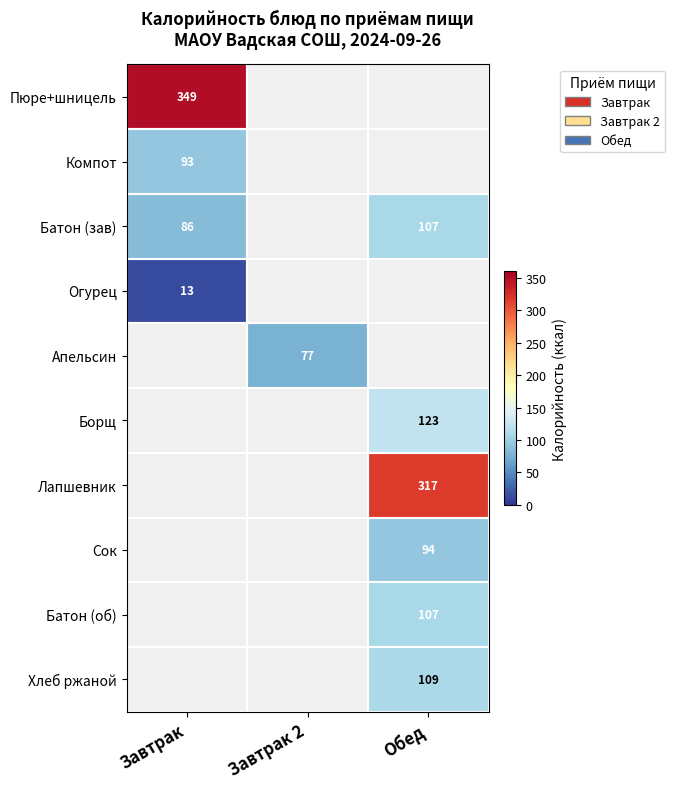

True or false: Батон (зав) has a value of 86 at Завтрак.

True